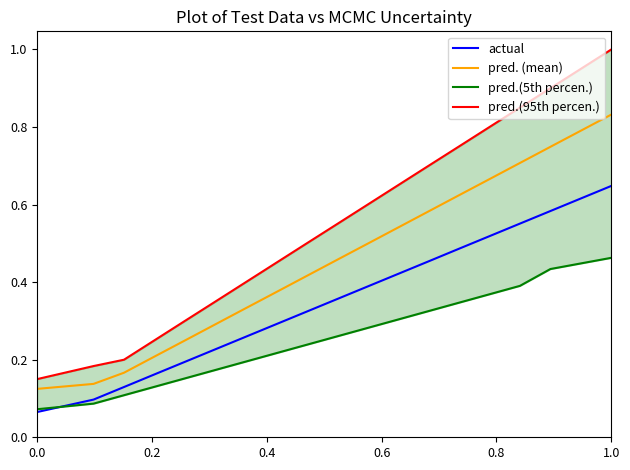

Which category has the highest value in the pred. (mean) series?

1.0